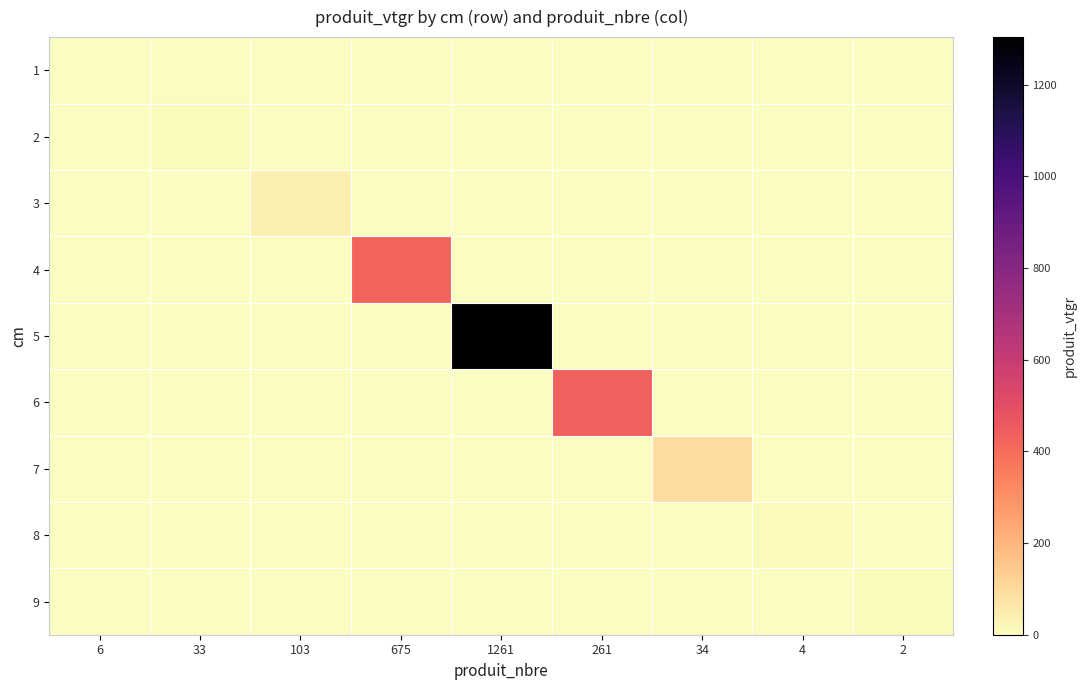

Which label corresponds to the smallest value in the chart?

33